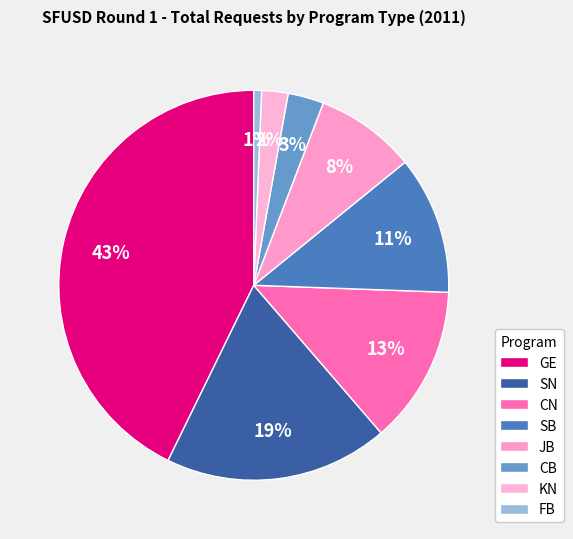

How many slices are in this pie chart?

8